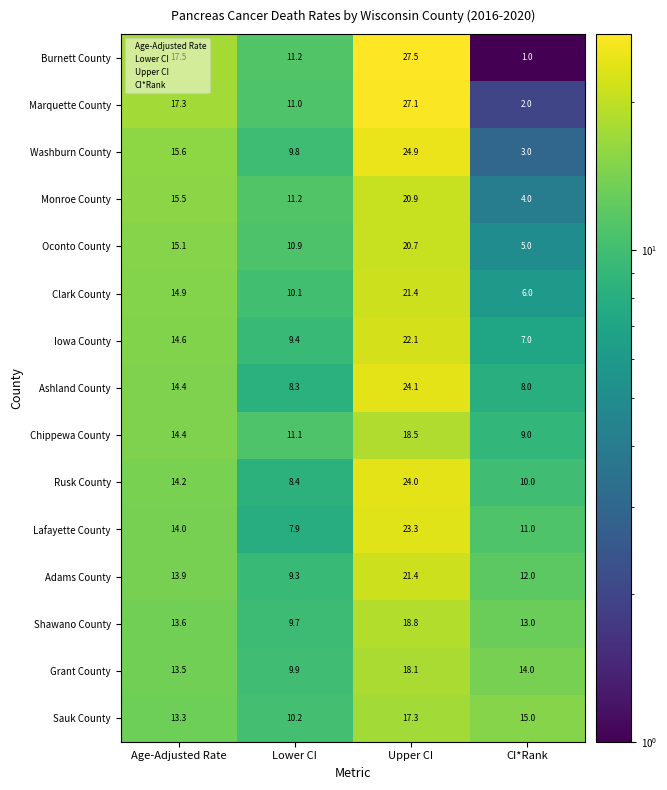

Where does the Sauk County series first go above 15?

Upper CI